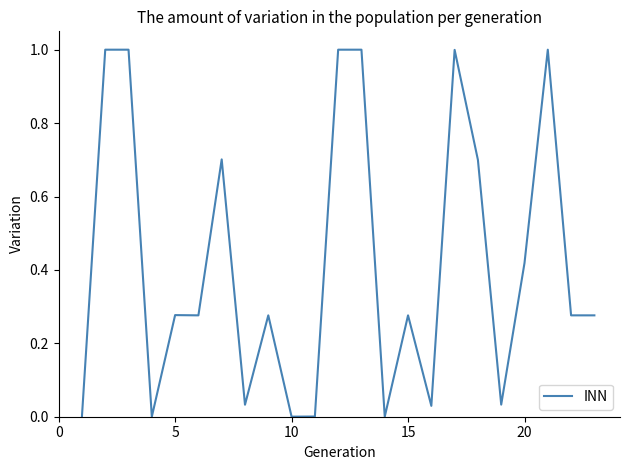

What is the maximum value shown in the chart?

1.0